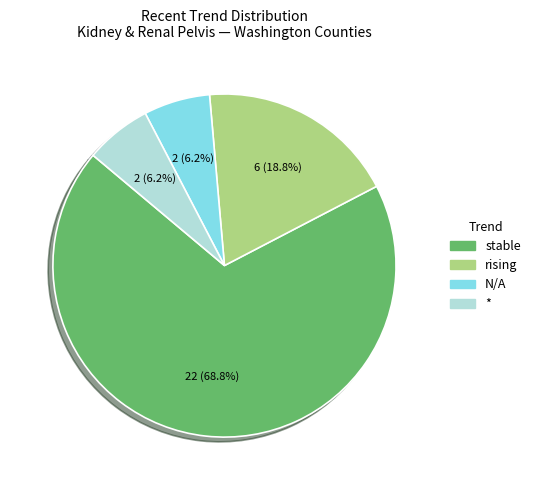

What percentage is the * slice, to the nearest percent?

6%